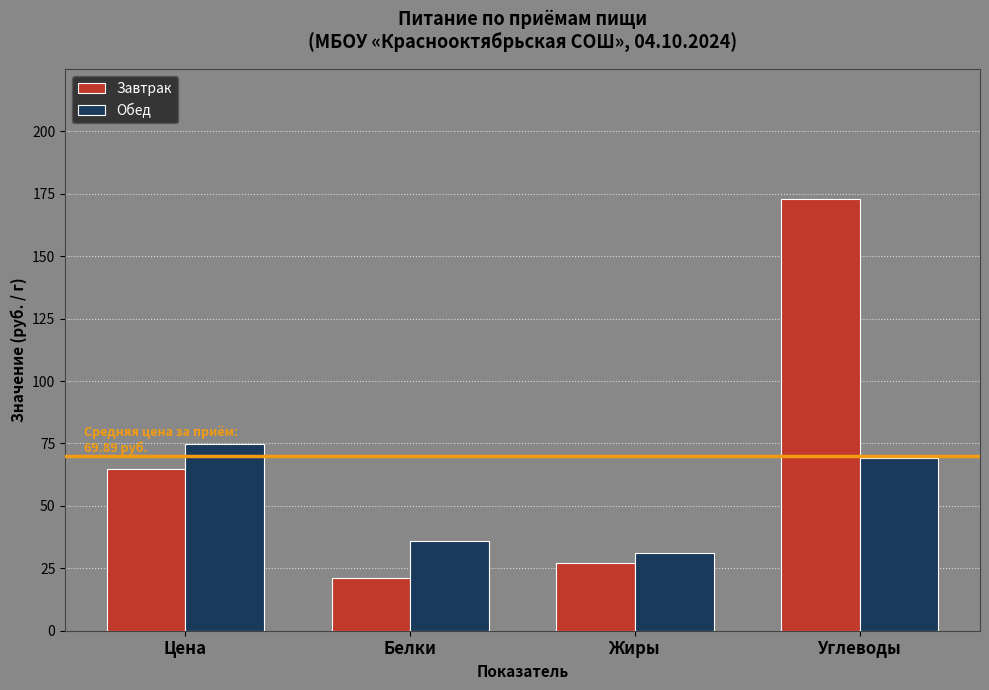

Rank the series by their average value, from highest to lowest.

Завтрак, Обед